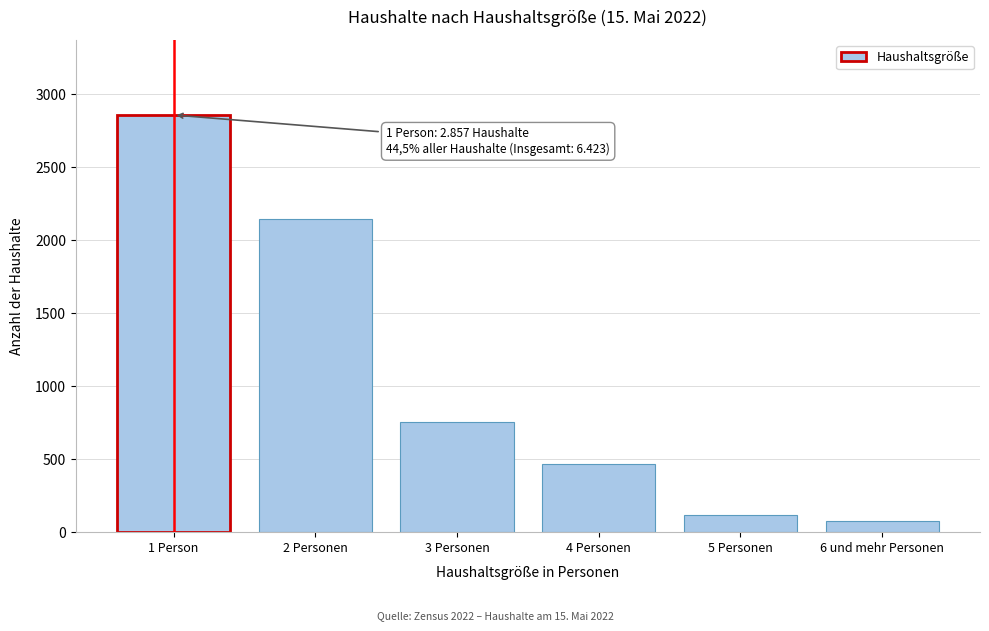

Reading right to left, list all the values displayed in this chart.

78	117	467	755	2146	2857